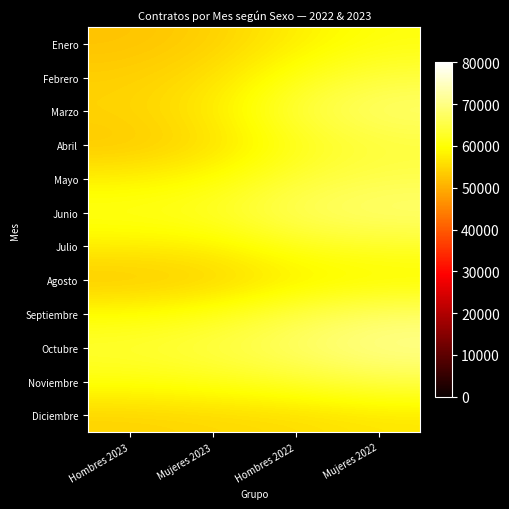

Which has a higher value, Hombres 2022 or Mujeres 2023?

Hombres 2022